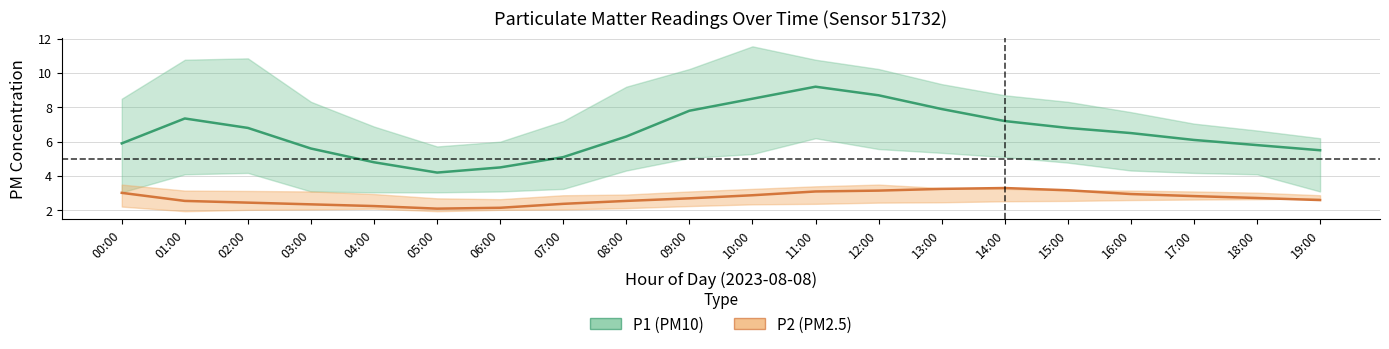

True or false: P1 (PM10) mean and P2 (PM2.5) mean cross at least once.

False